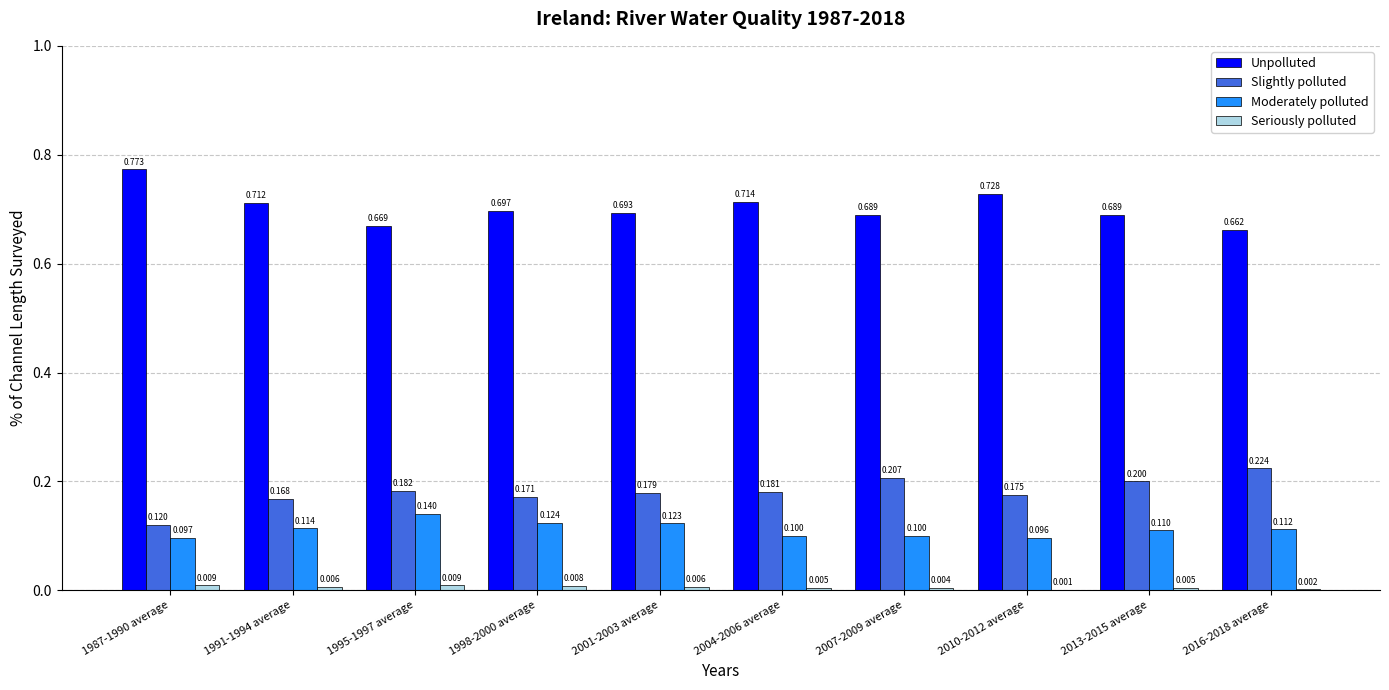

What is the average value of the Moderately polluted series?

0.1